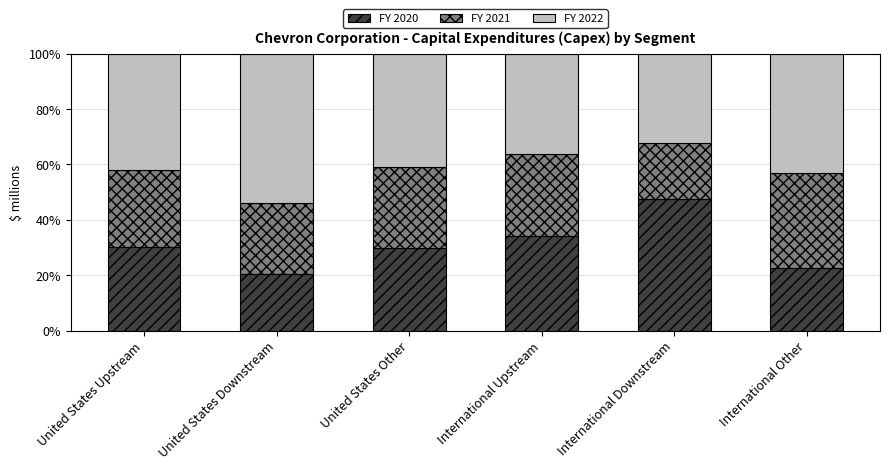

The value of FY 2020 at United States Upstream is 50.4. True or false?

False